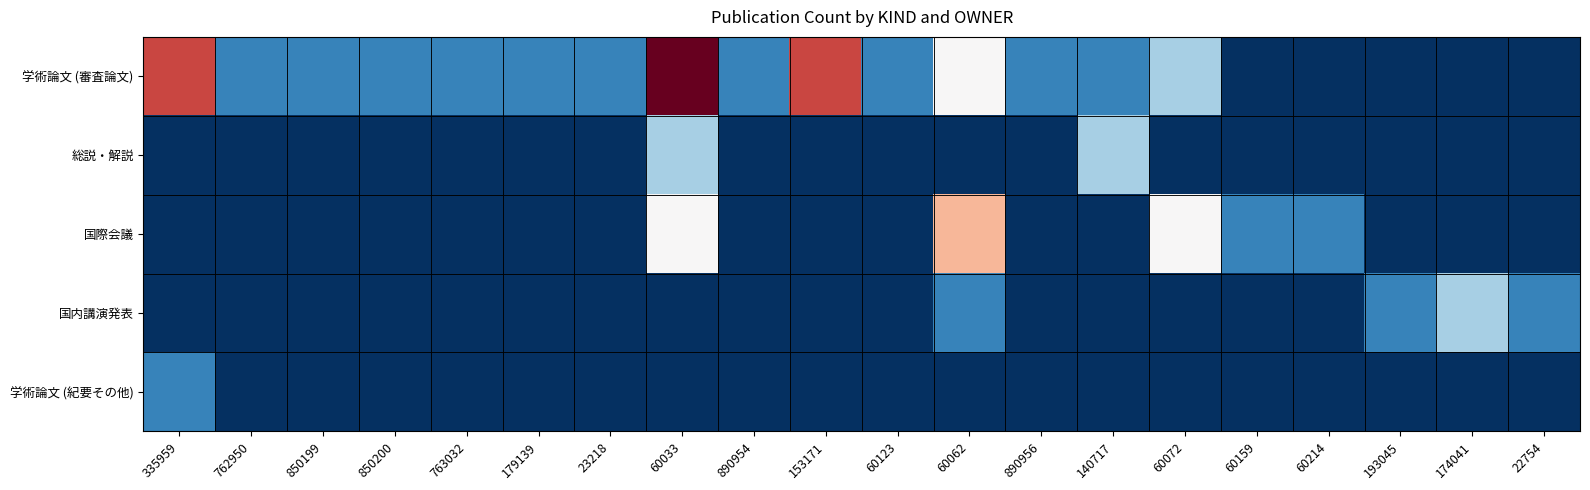

Rank the series at 850200 from lowest to highest value.

総説・解説, 国際会議, 国内講演発表, 学術論文 (紀要その他), 学術論文 (審査論文)